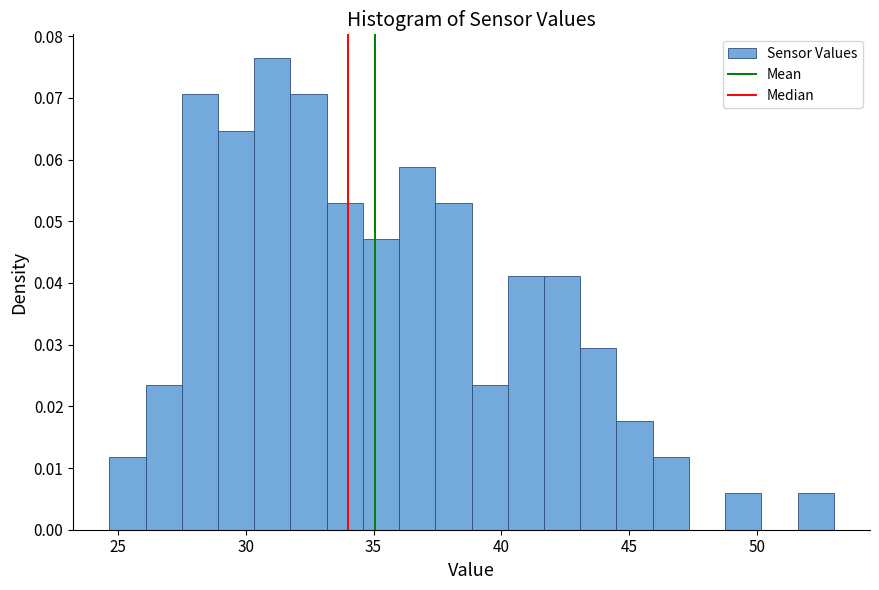

Around what value on the x-axis is the tallest bar? Give the approximate position of its centre, as read against the axis.

31.0